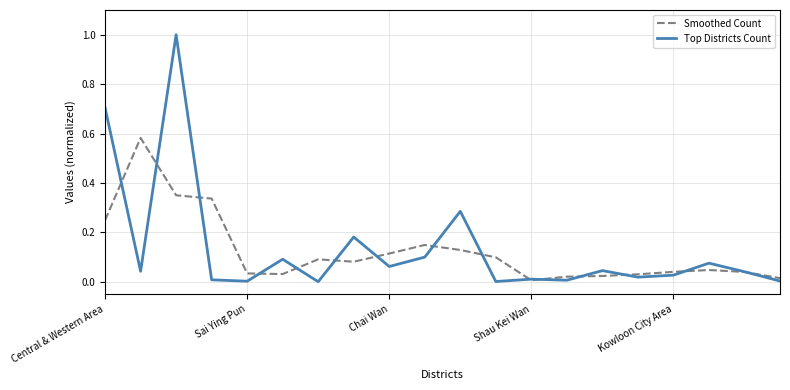

Which series has the largest range (max minus min)?

Top Districts Count